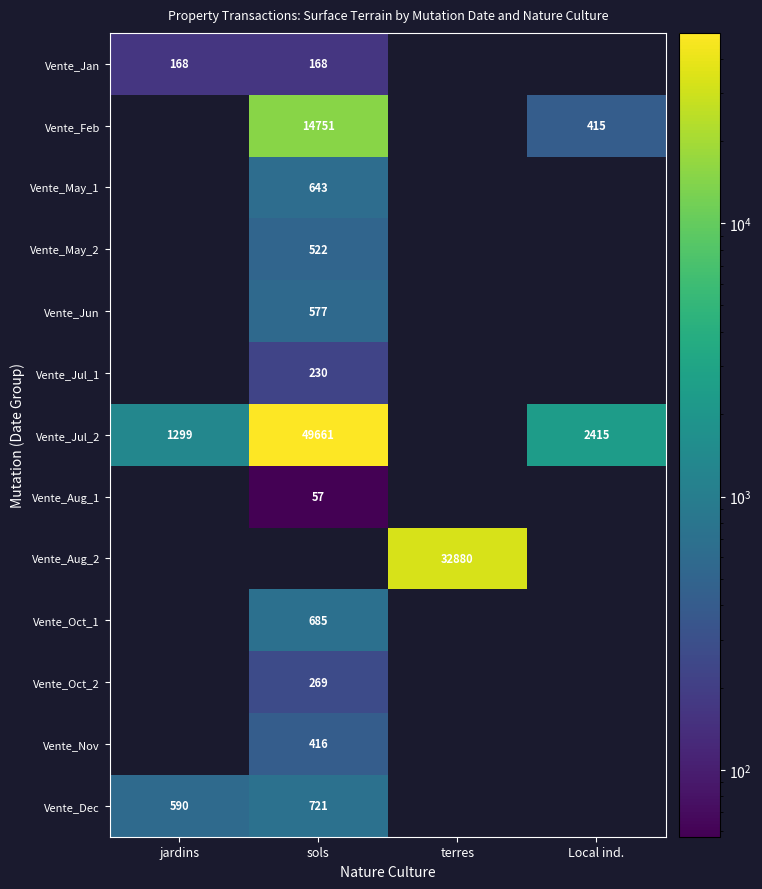

What is the greatest value displayed?

49661.0